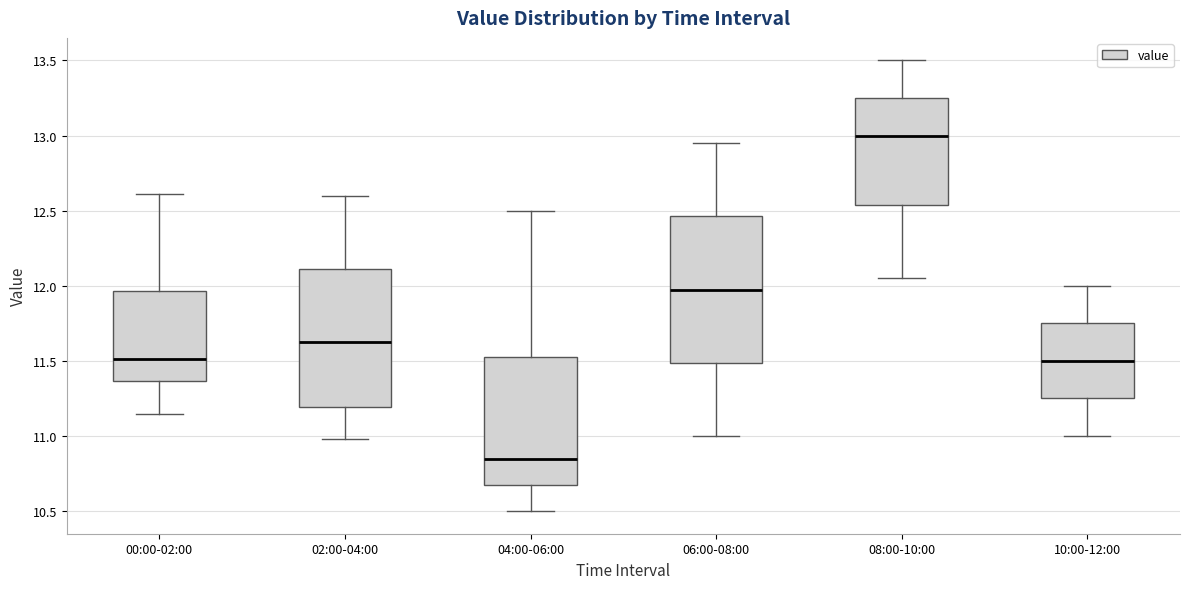

Where does the lower whisker of the box for 00:00-02:00 end on the y-axis? The values are not printed on the chart, so give them approximately, as read against the axis.

11.15